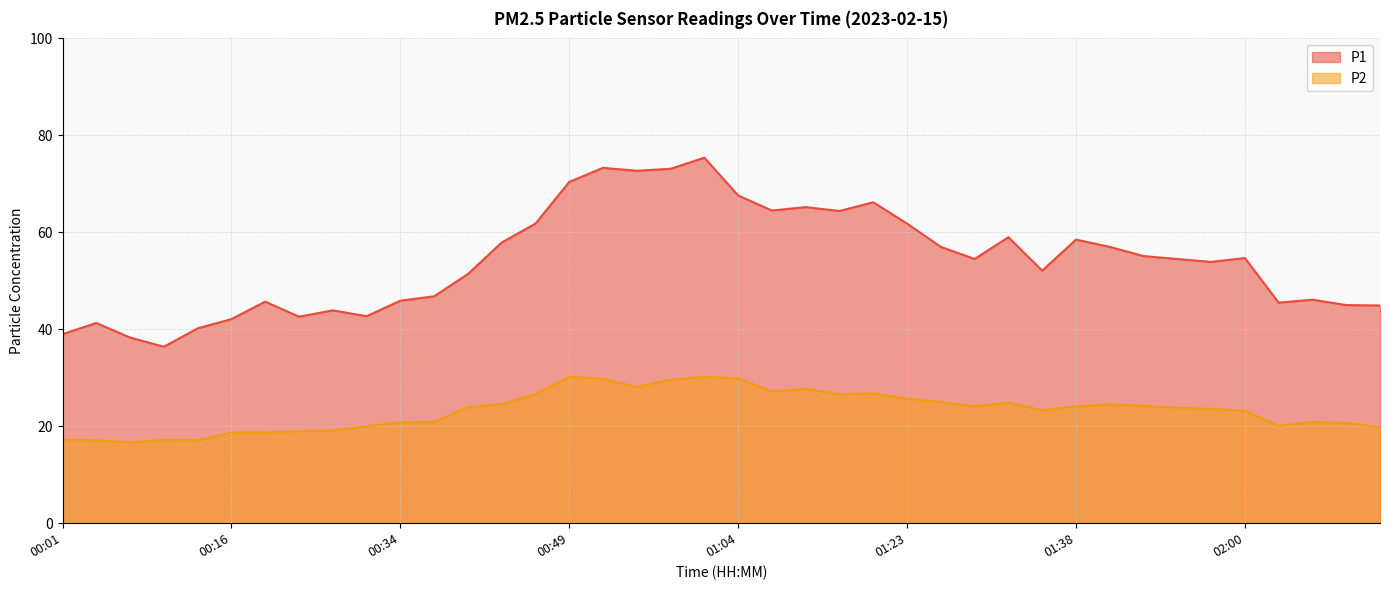

Rank the categories by P2 value from highest to lowest.

00:49, 01:01, 01:04, 00:52, 00:58, 00:55, 01:14, 01:11, 01:20, 00:46, 01:17, 01:23, 01:26, 01:32, 00:43, 01:48, 01:51, 01:29, 01:38, 00:40, 01:54, 01:57, 01:35, 02:00, 00:37, 02:10, 00:34, 02:13, 02:07, 00:31, 02:16, 00:28, 00:25, 00:16, 00:22, 00:01, 00:10, 00:04, 00:13, 00:07